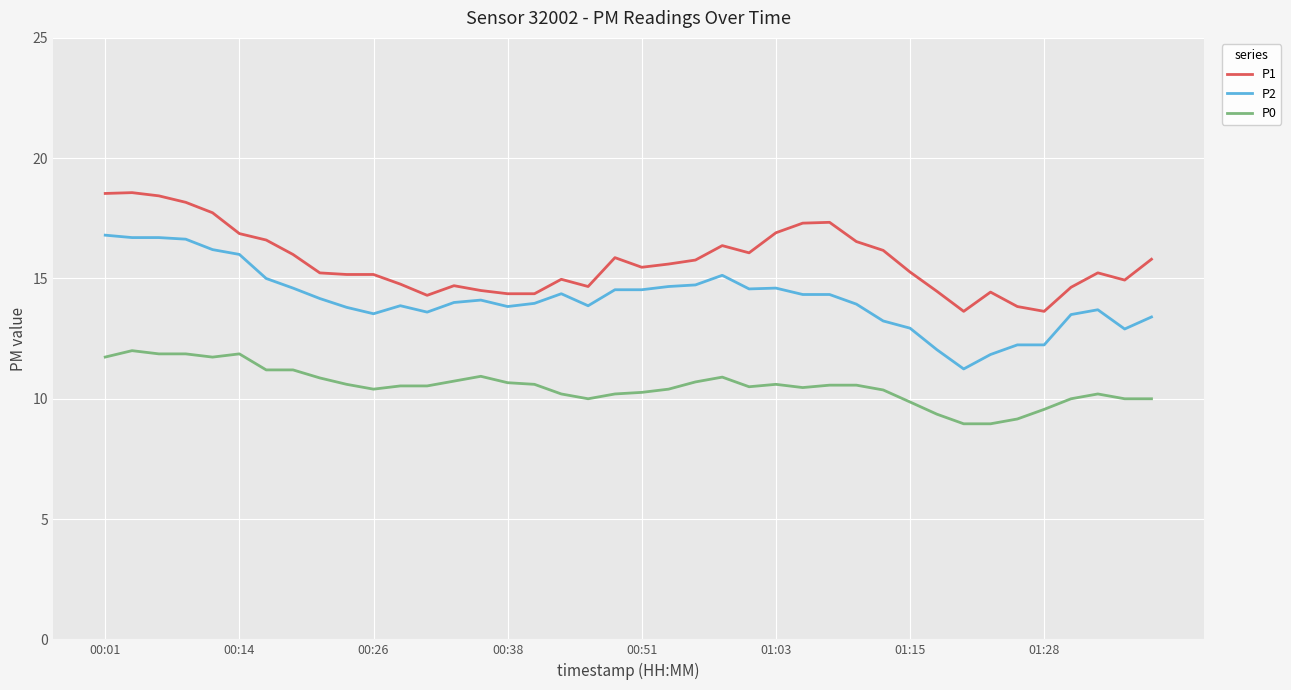

Which series has the largest range (max minus min)?

P2